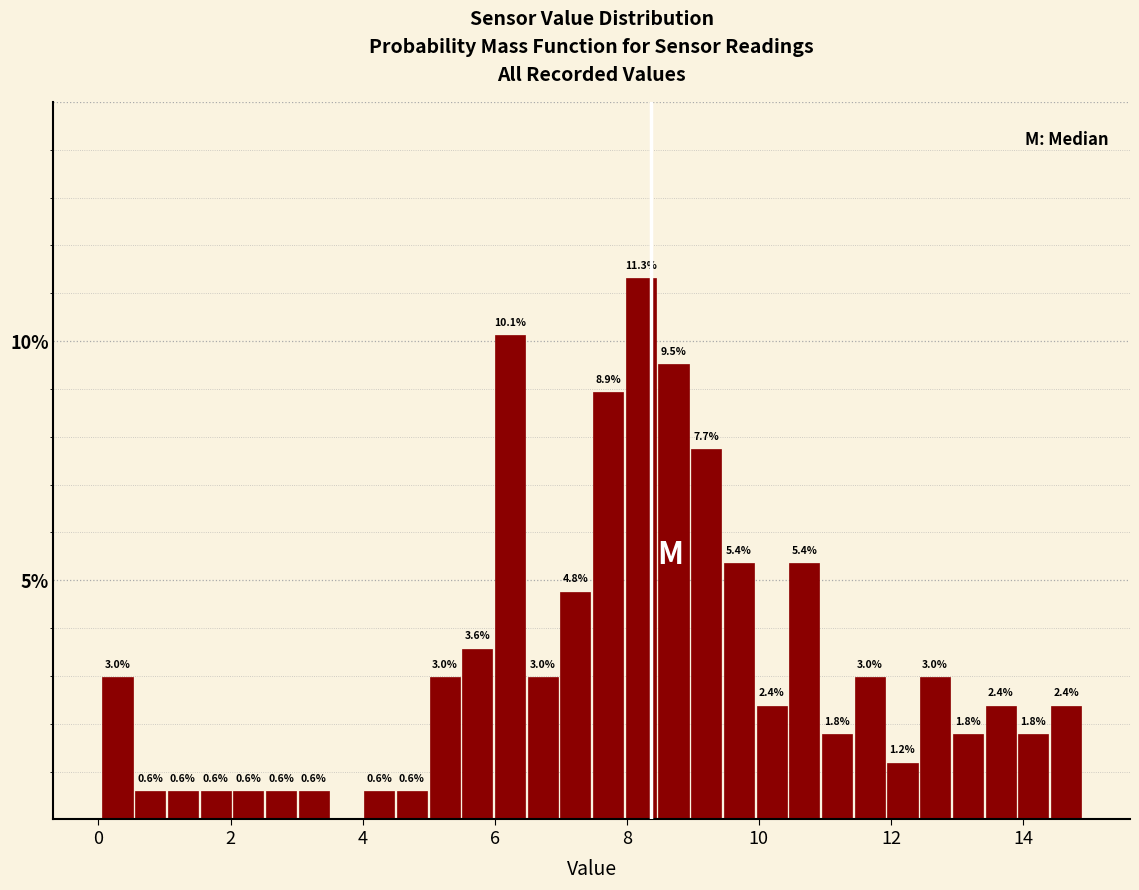

Around what value on the x-axis is the tallest bar? Give the approximate position of its centre, as read against the axis.

8.2